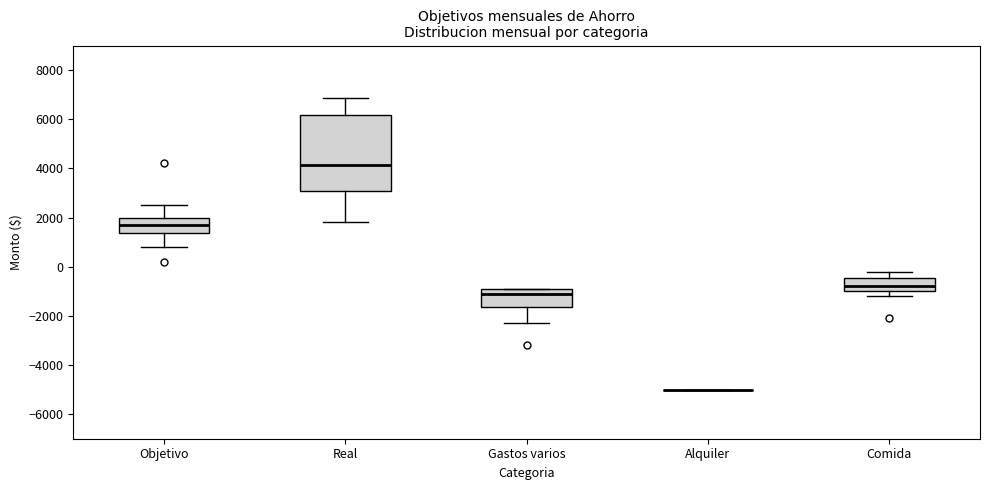

Comparing the boxes themselves (not the whiskers), which one is the tallest?

Real